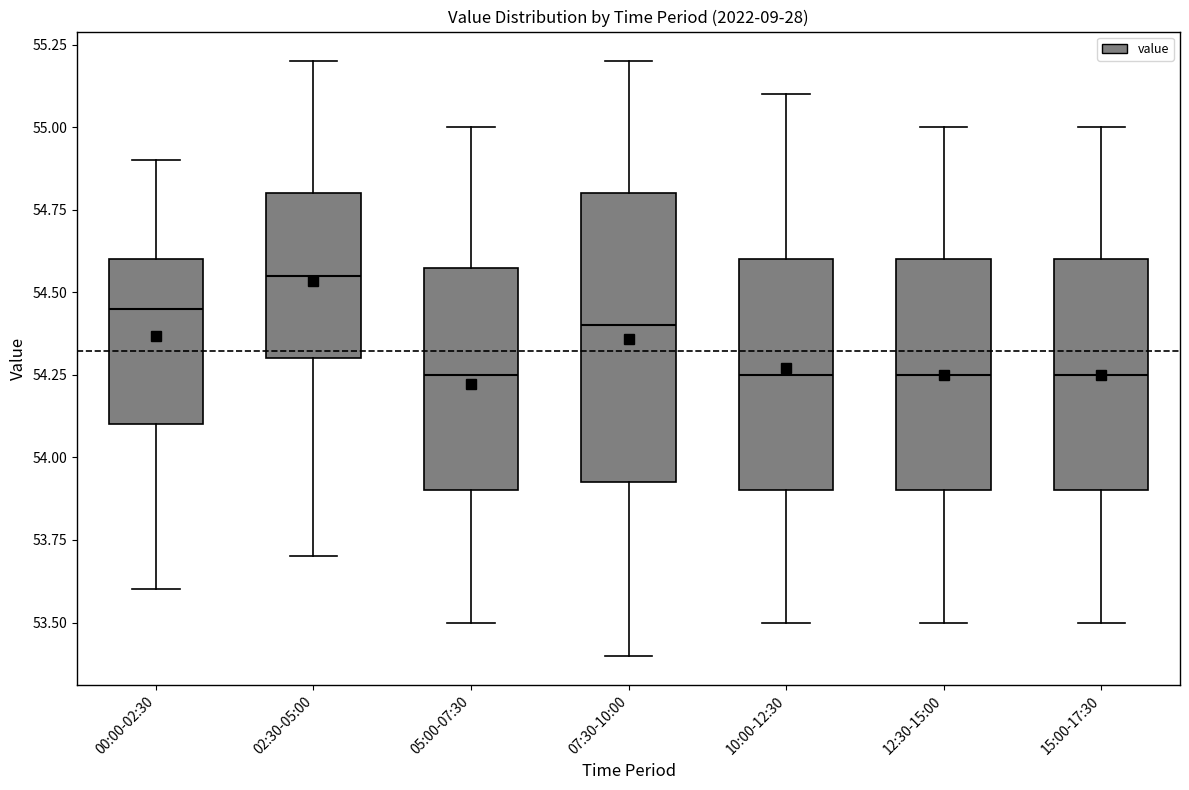

Reading left to right, read every box against the y-axis: the position of its median line, the range the box covers, and the ends of its whiskers. The values are not printed on the chart, so give them approximately, as read against the axis.

00:00-02:30: median 54.45, box 54.10 to 54.60, whiskers 53.60 to 54.90
02:30-05:00: median 54.55, box 54.30 to 54.80, whiskers 53.70 to 55.20
05:00-07:30: median 54.25, box 53.90 to 54.60, whiskers 53.50 to 55.00
07:30-10:00: median 54.40, box 53.95 to 54.80, whiskers 53.40 to 55.20
10:00-12:30: median 54.25, box 53.90 to 54.60, whiskers 53.50 to 55.10
12:30-15:00: median 54.25, box 53.90 to 54.60, whiskers 53.50 to 55.00
15:00-17:30: median 54.25, box 53.90 to 54.60, whiskers 53.50 to 55.00